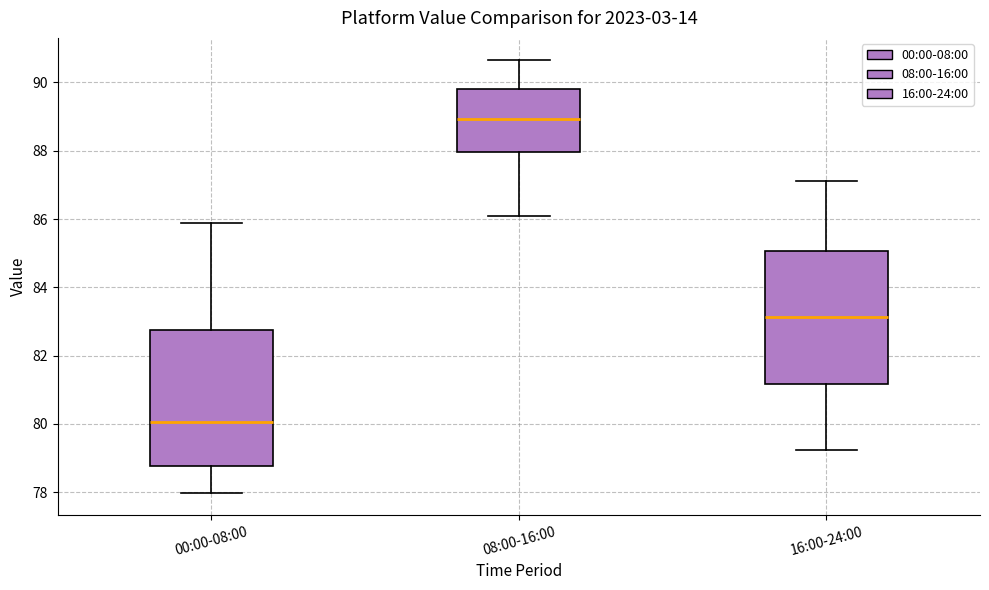

Where is the lower edge of the box for 00:00-08:00 on the y-axis? The values are not printed on the chart, so give them approximately, as read against the axis.

78.8